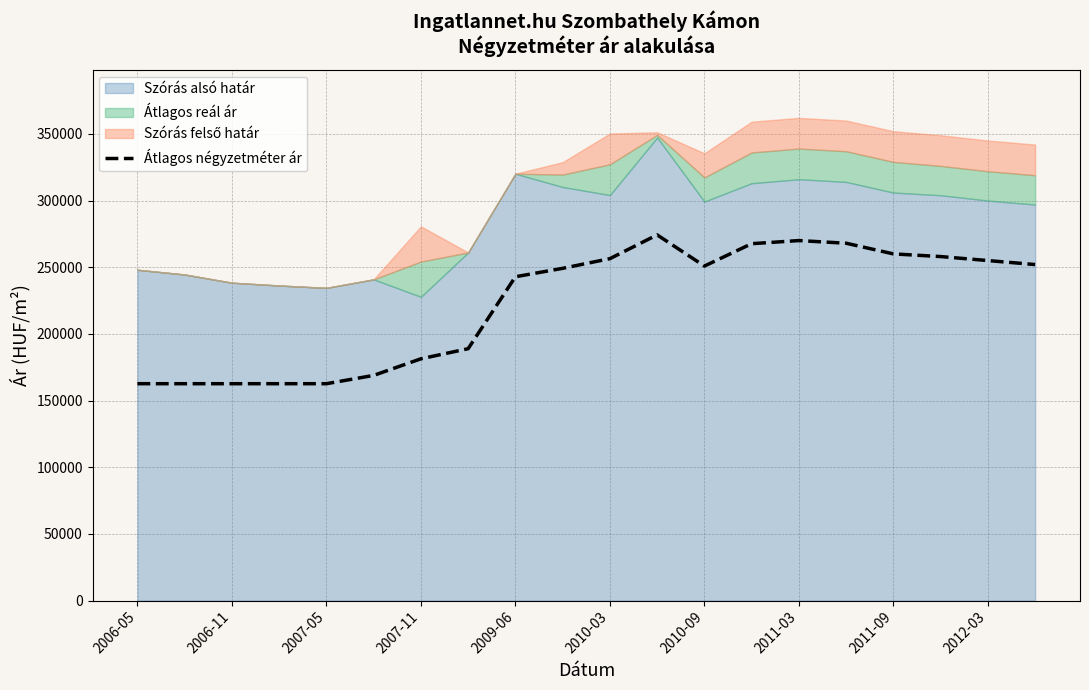

How many data points are above 250871?

9